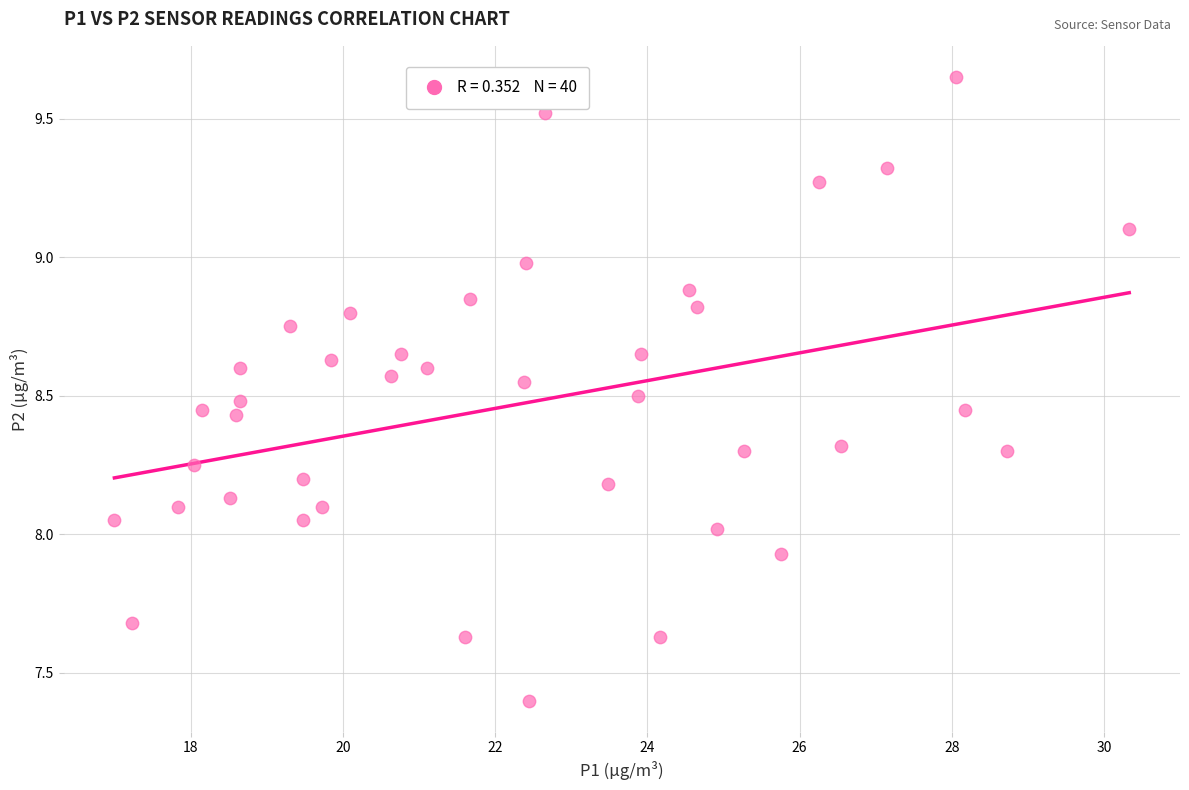

What is the range of X values (max minus min)?

13.3